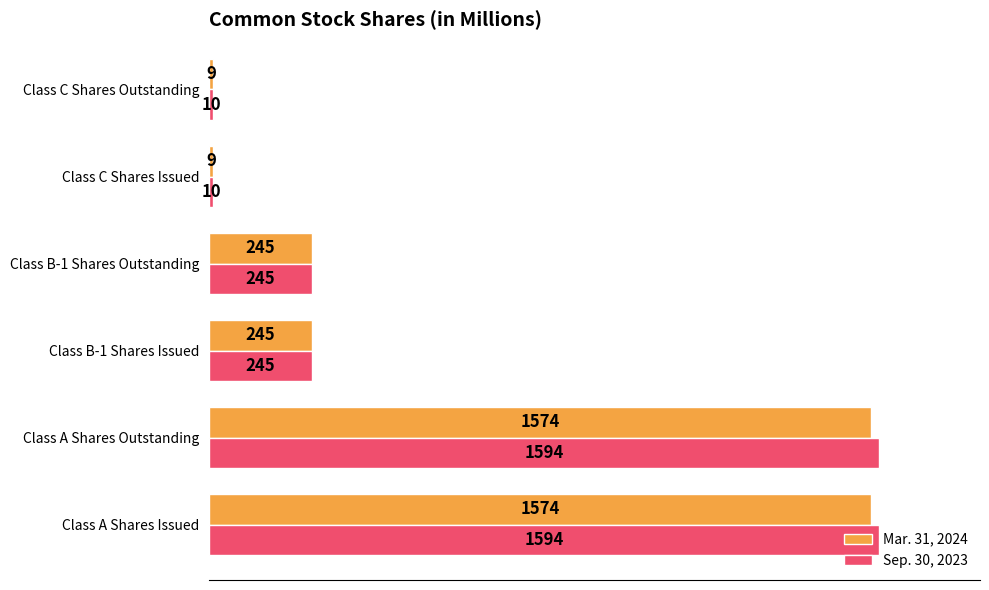

What is the average value of the Sep. 30, 2023 series?

616